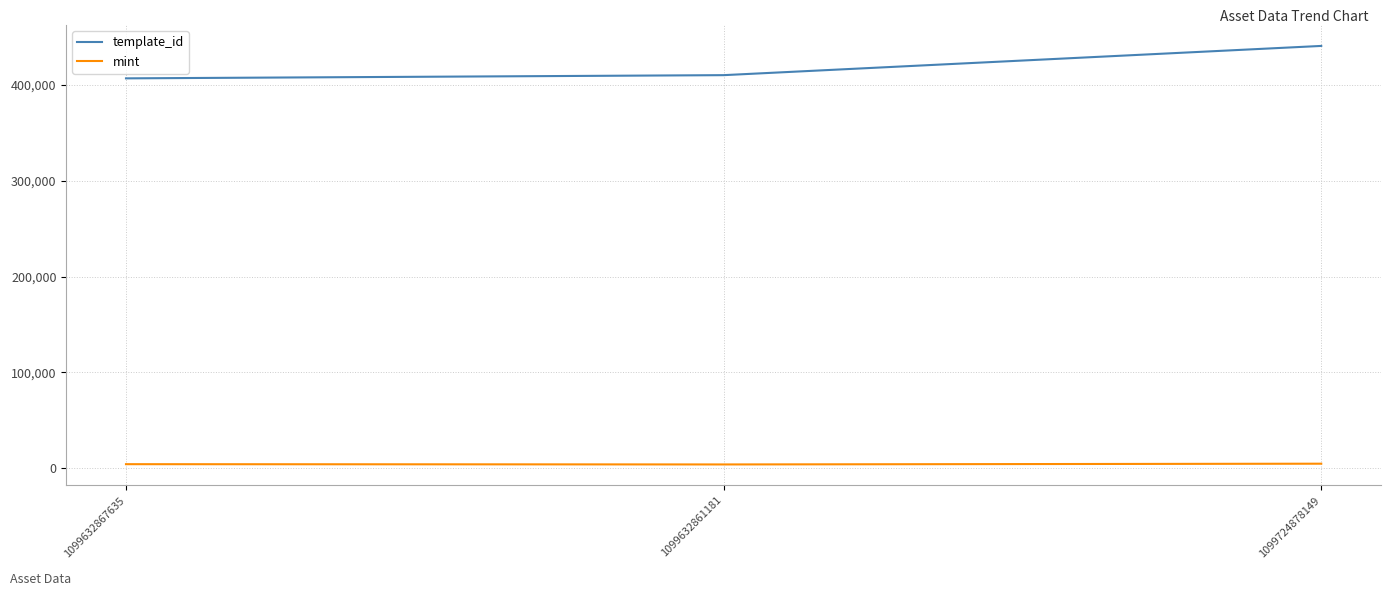

Is the value of mint at 1099724878149 greater than the value of template_id at 1099632861181?

No